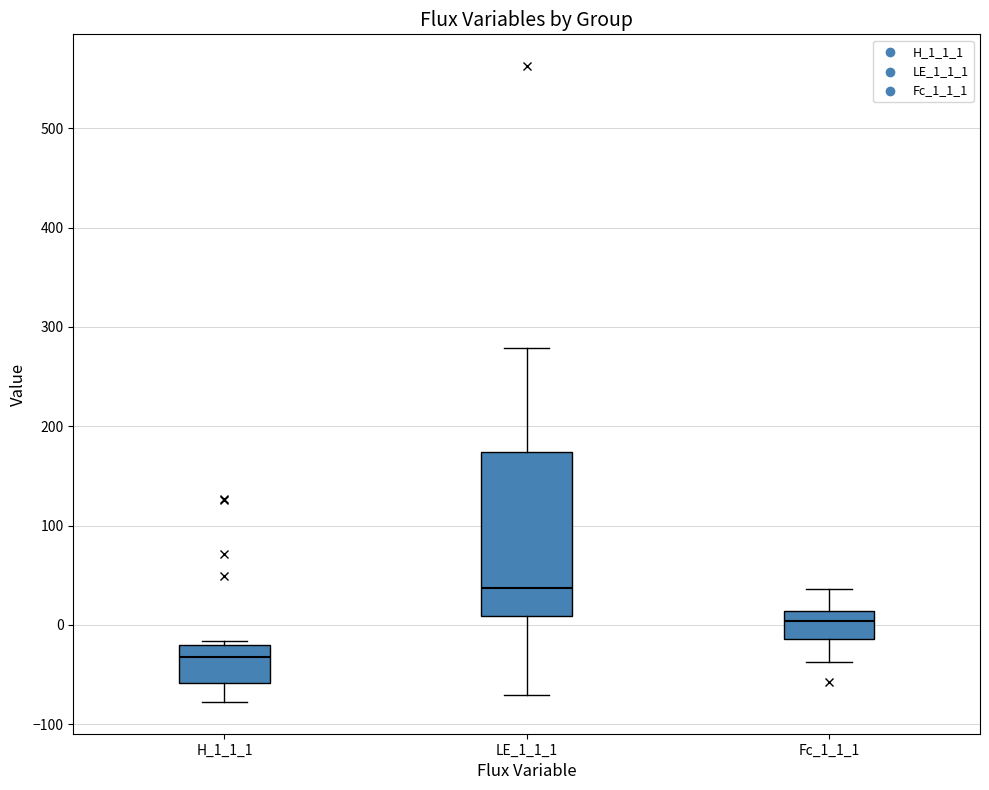

Which box is the tallest, from its lower edge to its upper edge?

LE_1_1_1